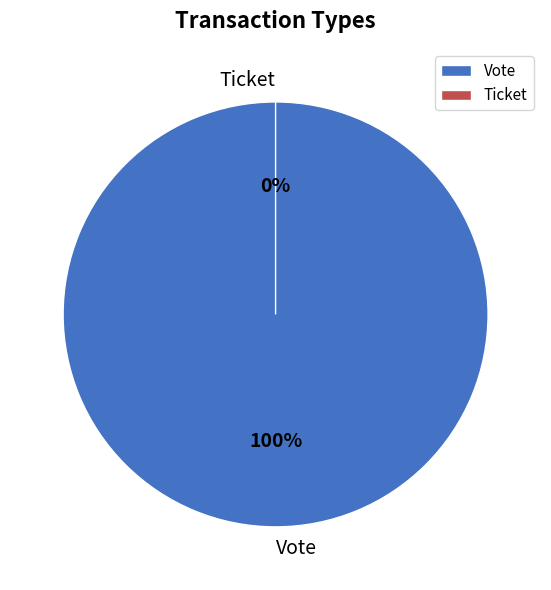

The Vote slice represents 87% of the pie. True or false?

False